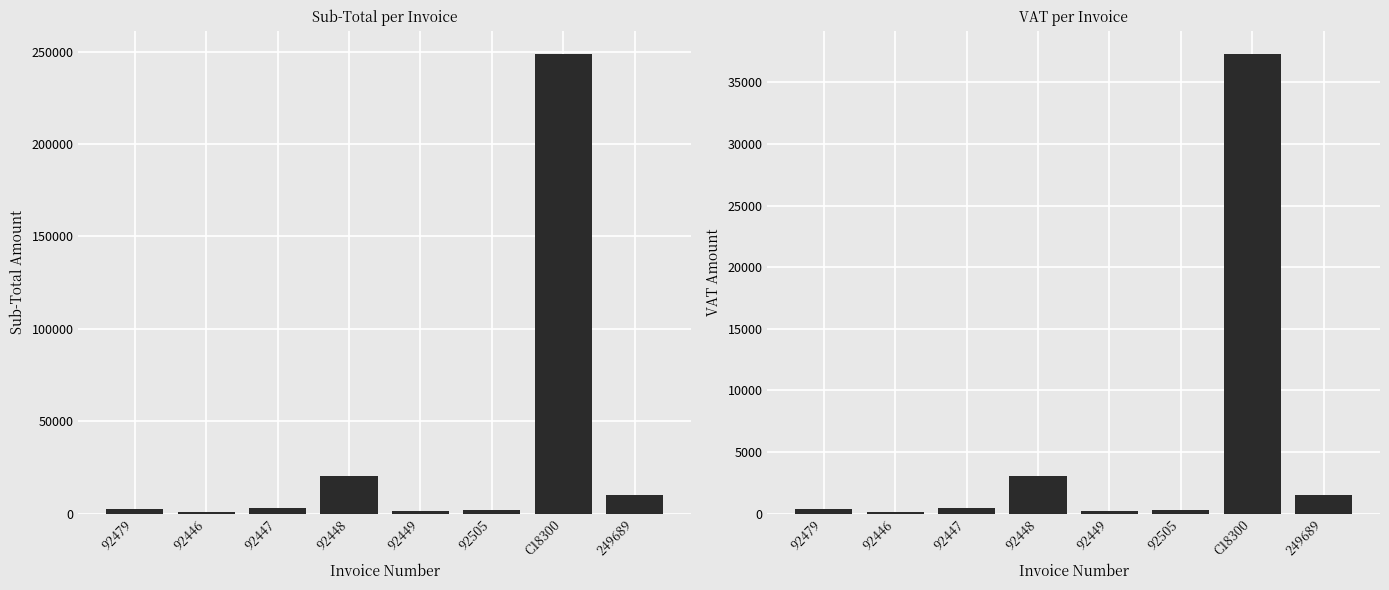

At which category does the chart reach its minimum across all series?

92446